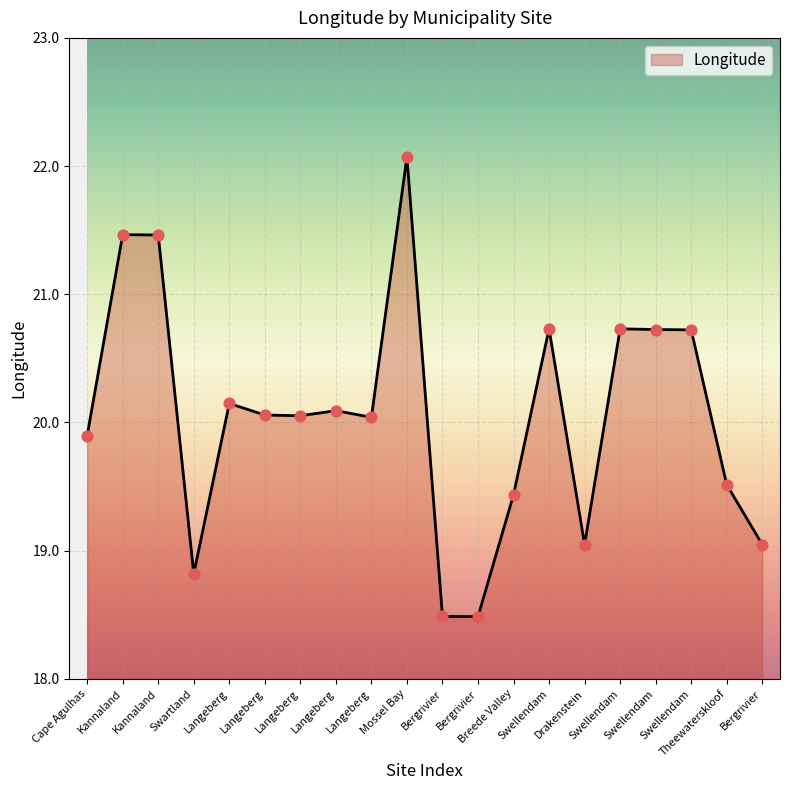

What is the ratio of the value at Kannaland to the value at Bergrivier?

1.1